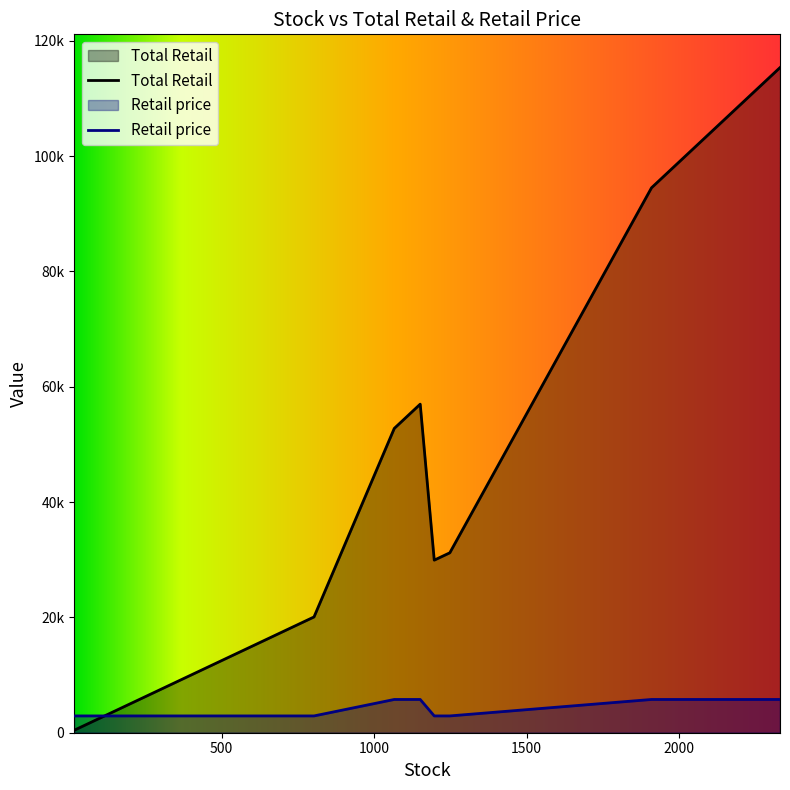

Does the chart display data point markers on the line(s)?

No